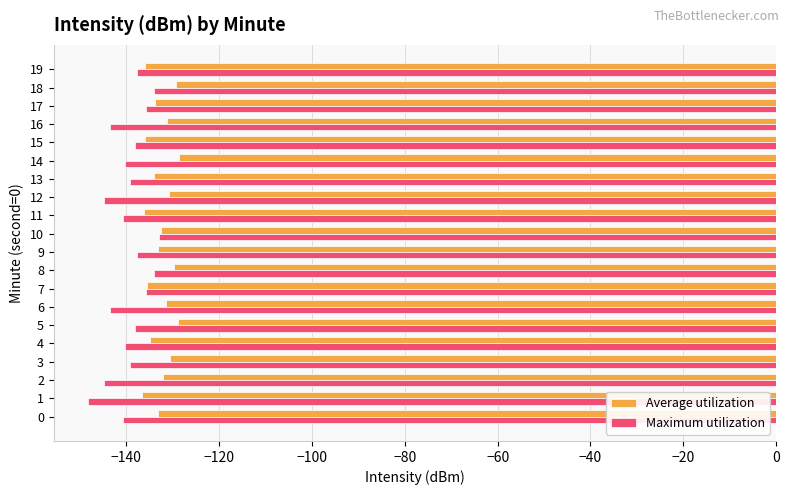

Which series has the largest total across all categories?

Average utilization